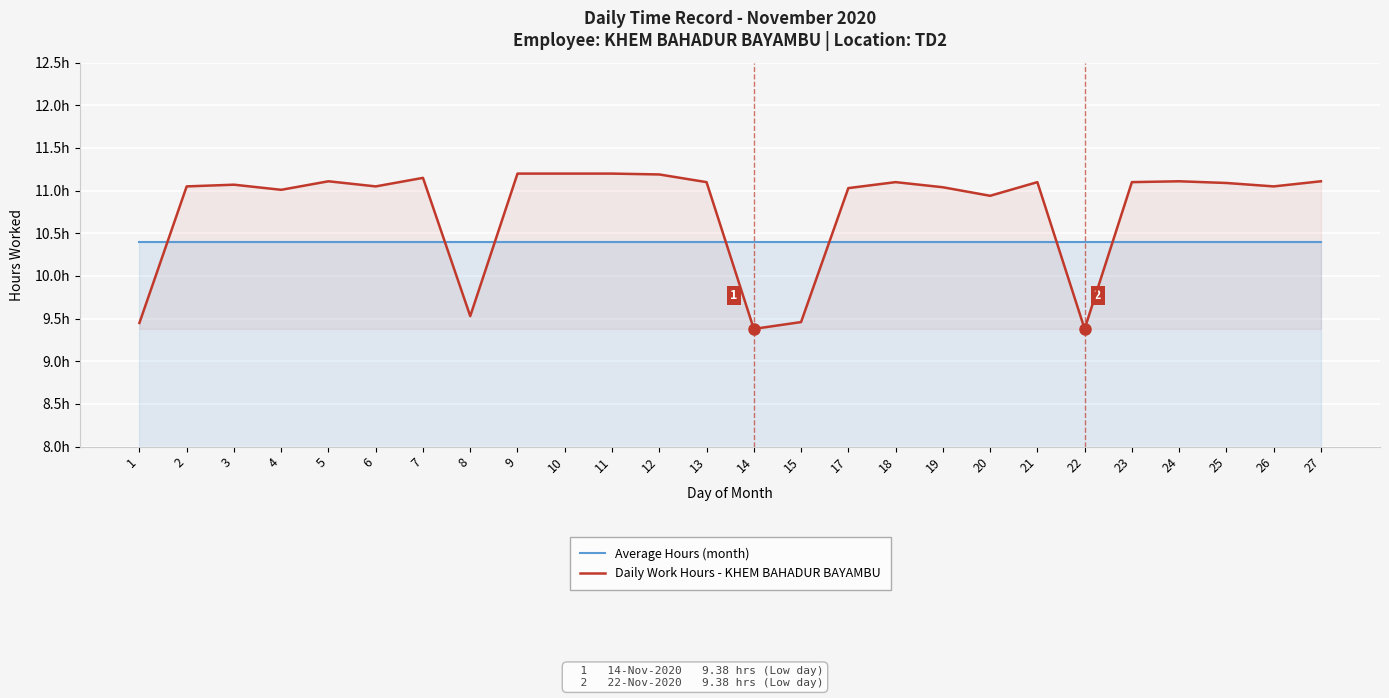

The Daily Work Hours - KHEM BAHADUR BAYAMBU series shows 10.9 at 20. True or false?

True